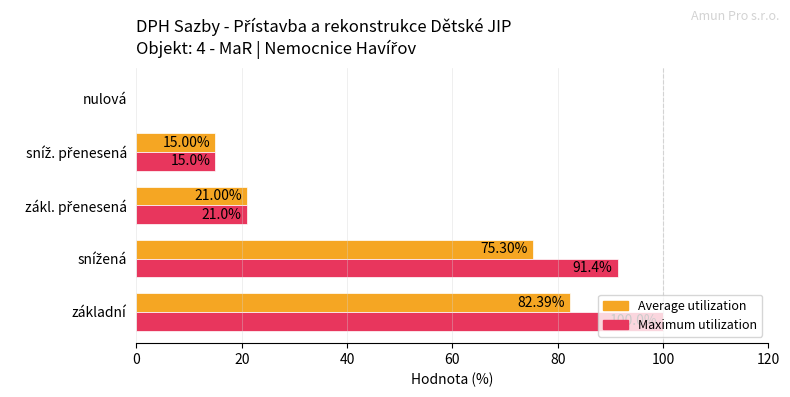

What is the sum of all Maximum utilization values?

227.4